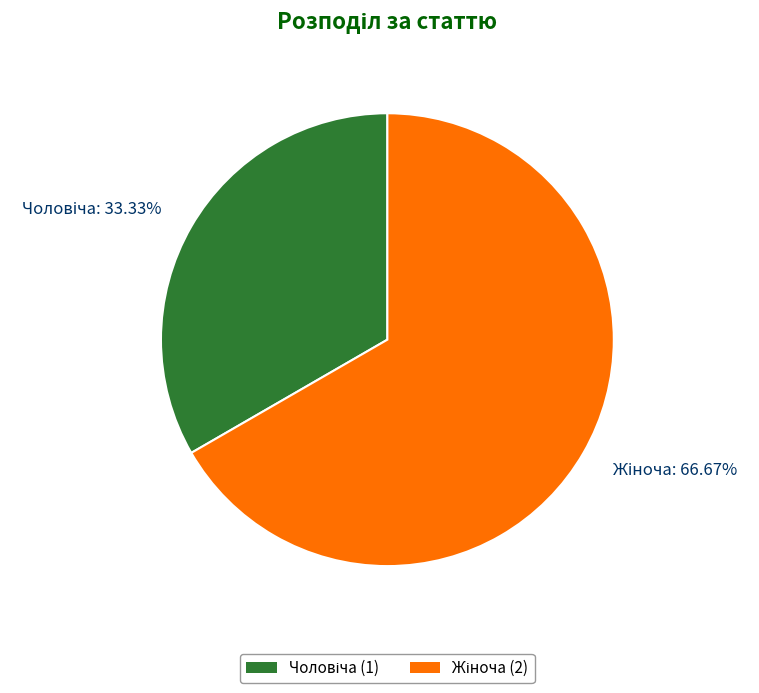

Is there a majority slice in this chart?

Yes